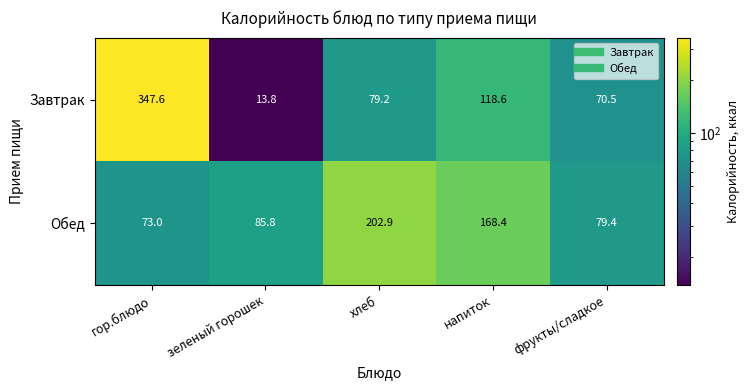

List the series in order of their overall mean, highest first.

Завтрак, Обед